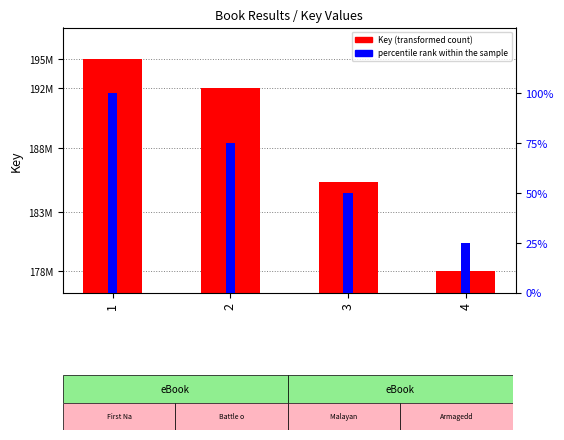

Rank the categories by percentile rank within the sample value from highest to lowest.

1, 2, 3, 4